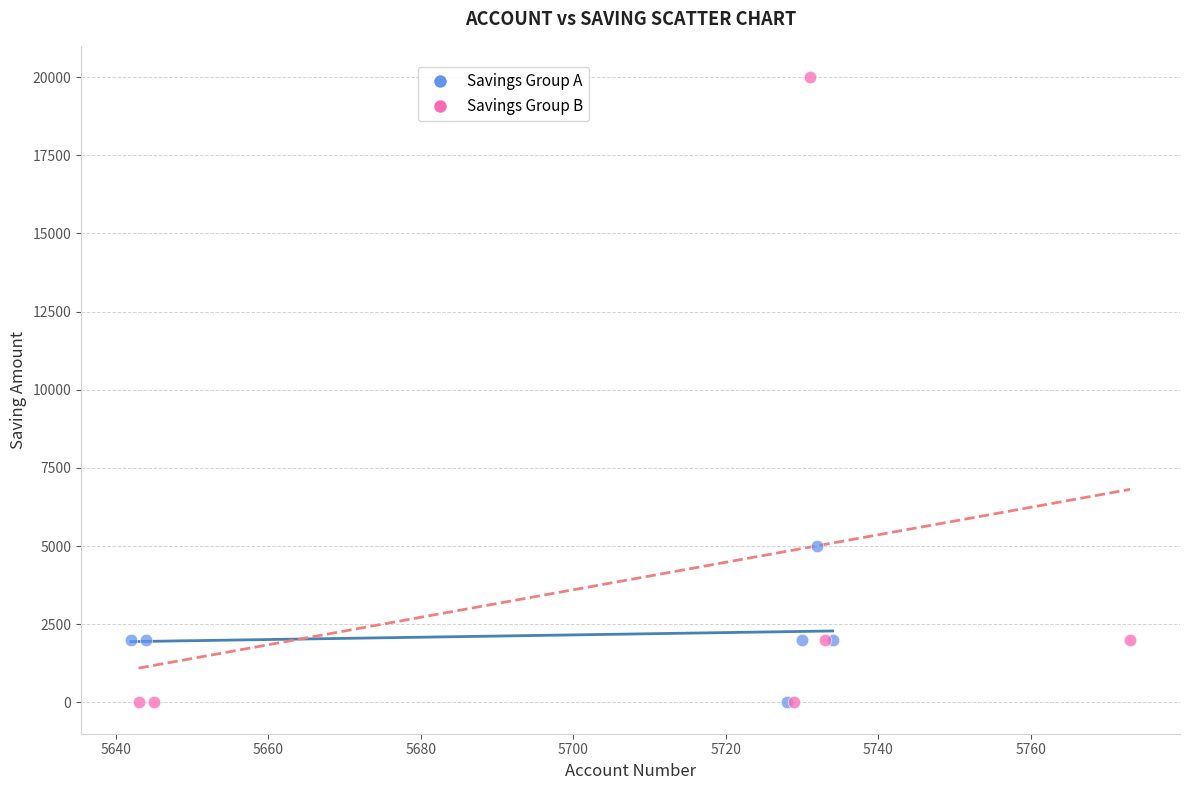

Which series reaches the maximum Y coordinate?

Savings Group B